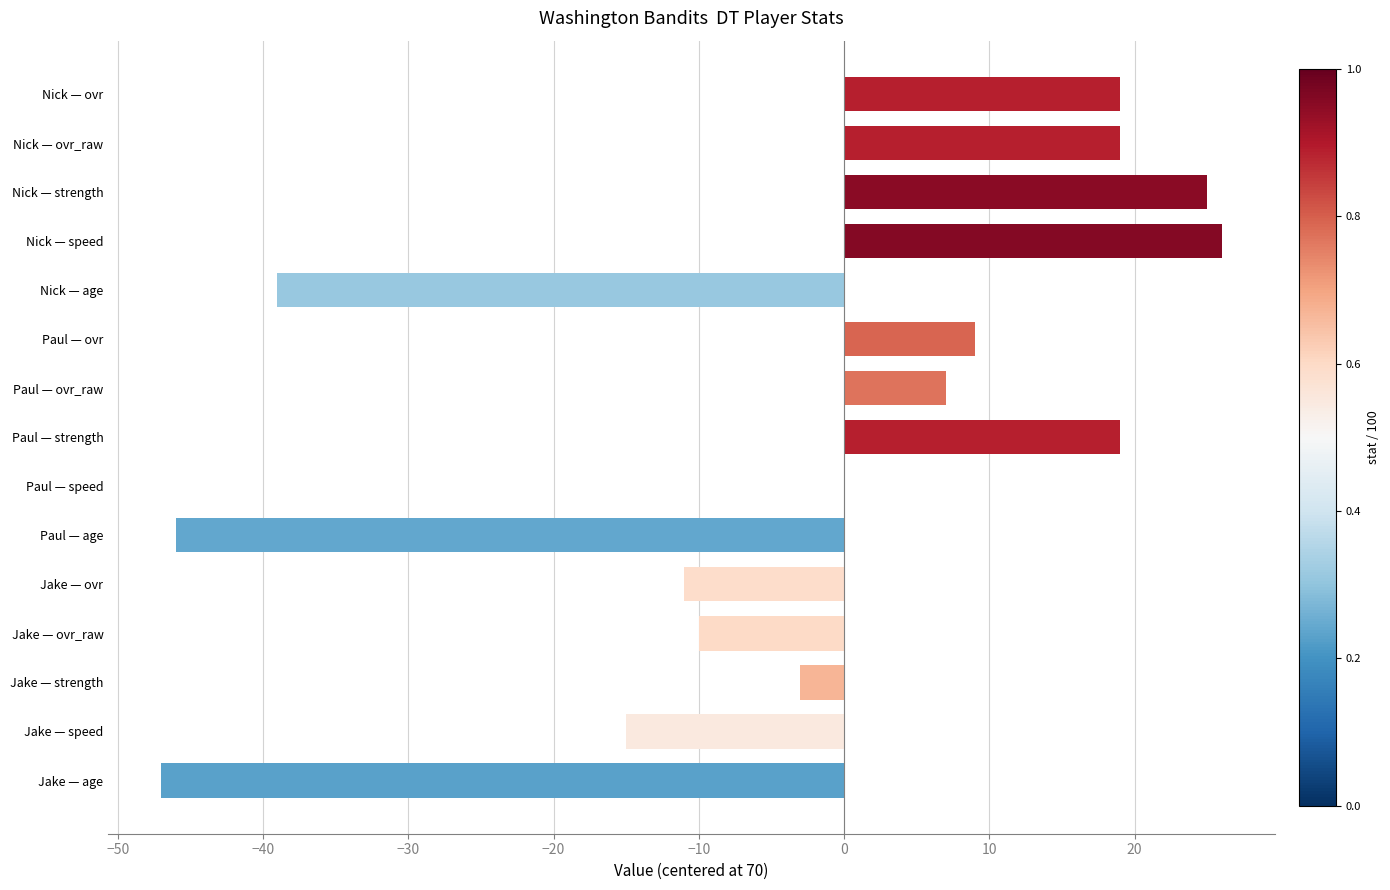

What is the greatest value displayed?

26